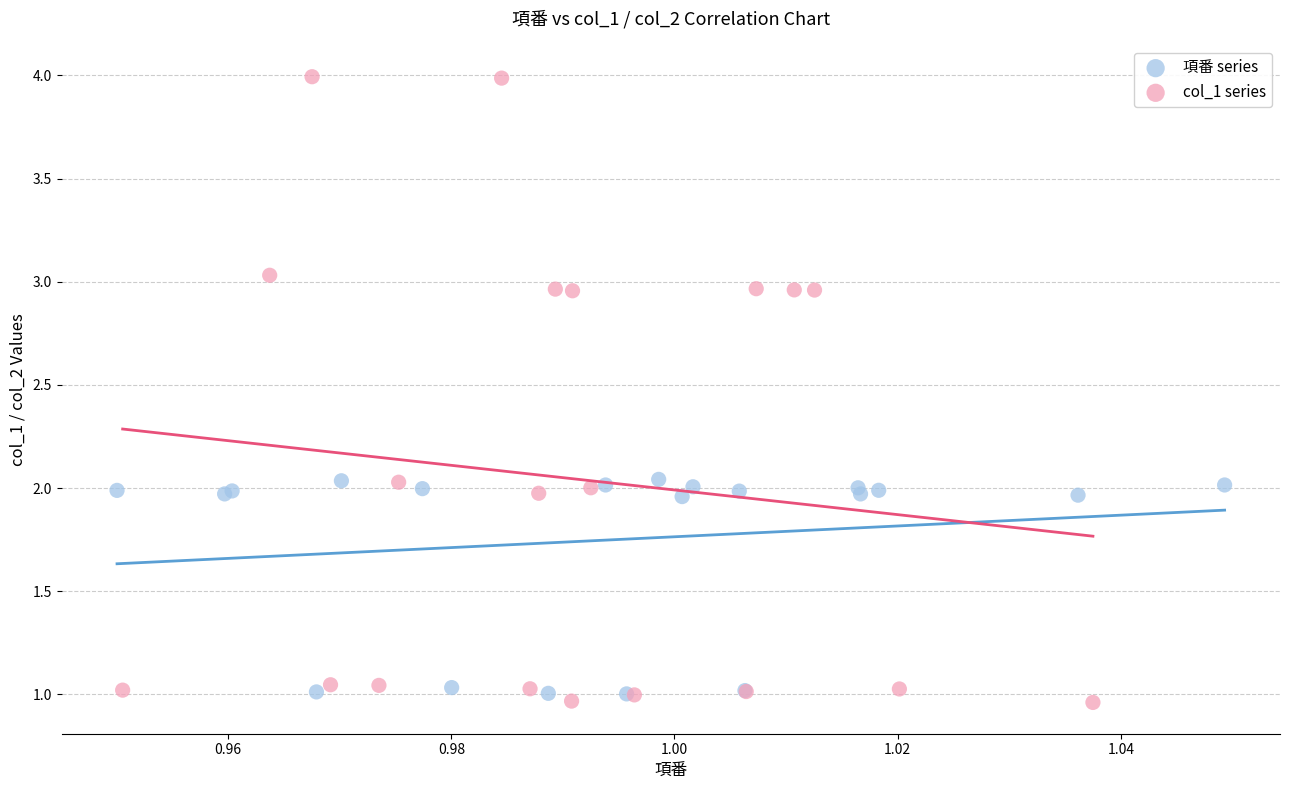

Which series has the widest spread of Y values?

col_1 series